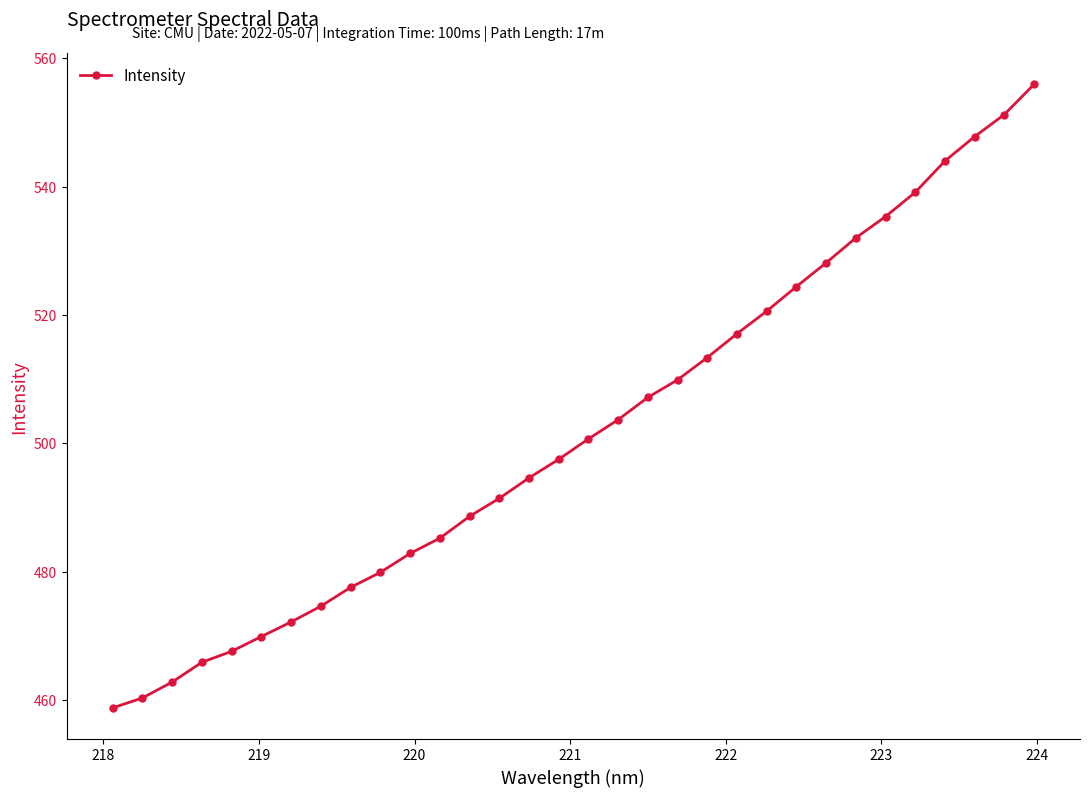

Does the chart have visible grid lines?

No